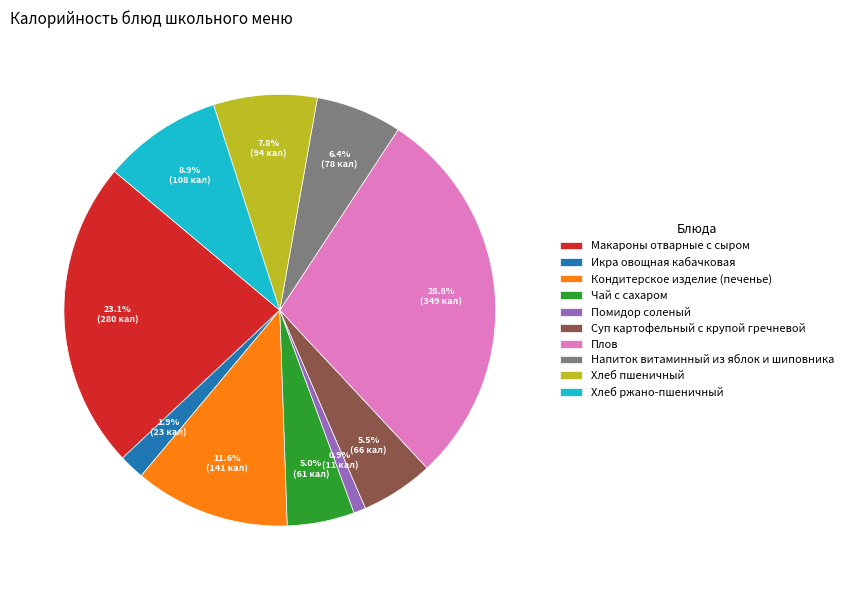

Which category has the smallest portion of the pie?

Помидор соленый